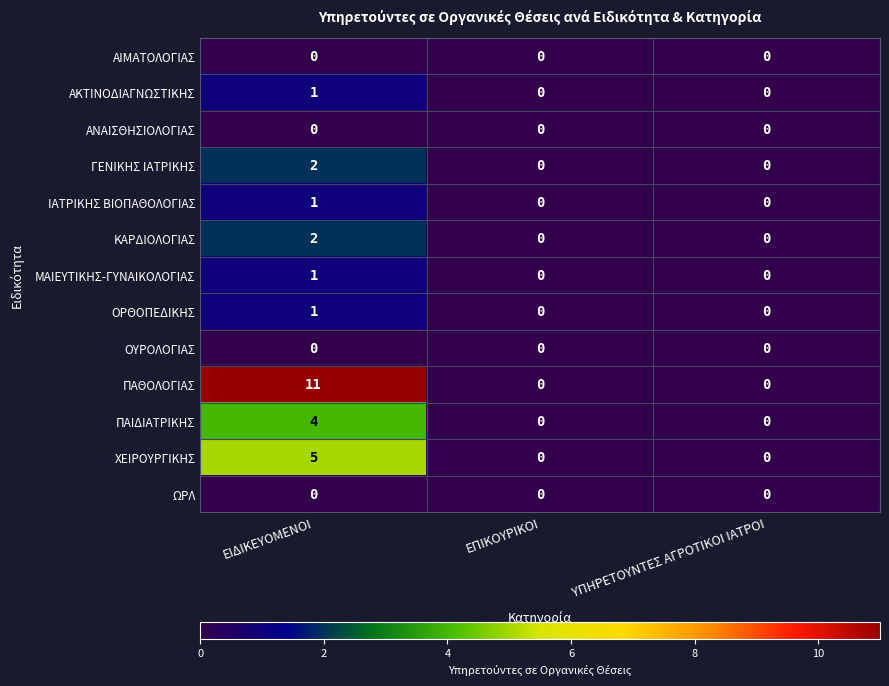

The ΓΕΝΙΚΗΣ ΙΑΤΡΙΚΗΣ series shows -1 at ΕΠΙΚΟΥΡΙΚΟΙ. True or false?

False